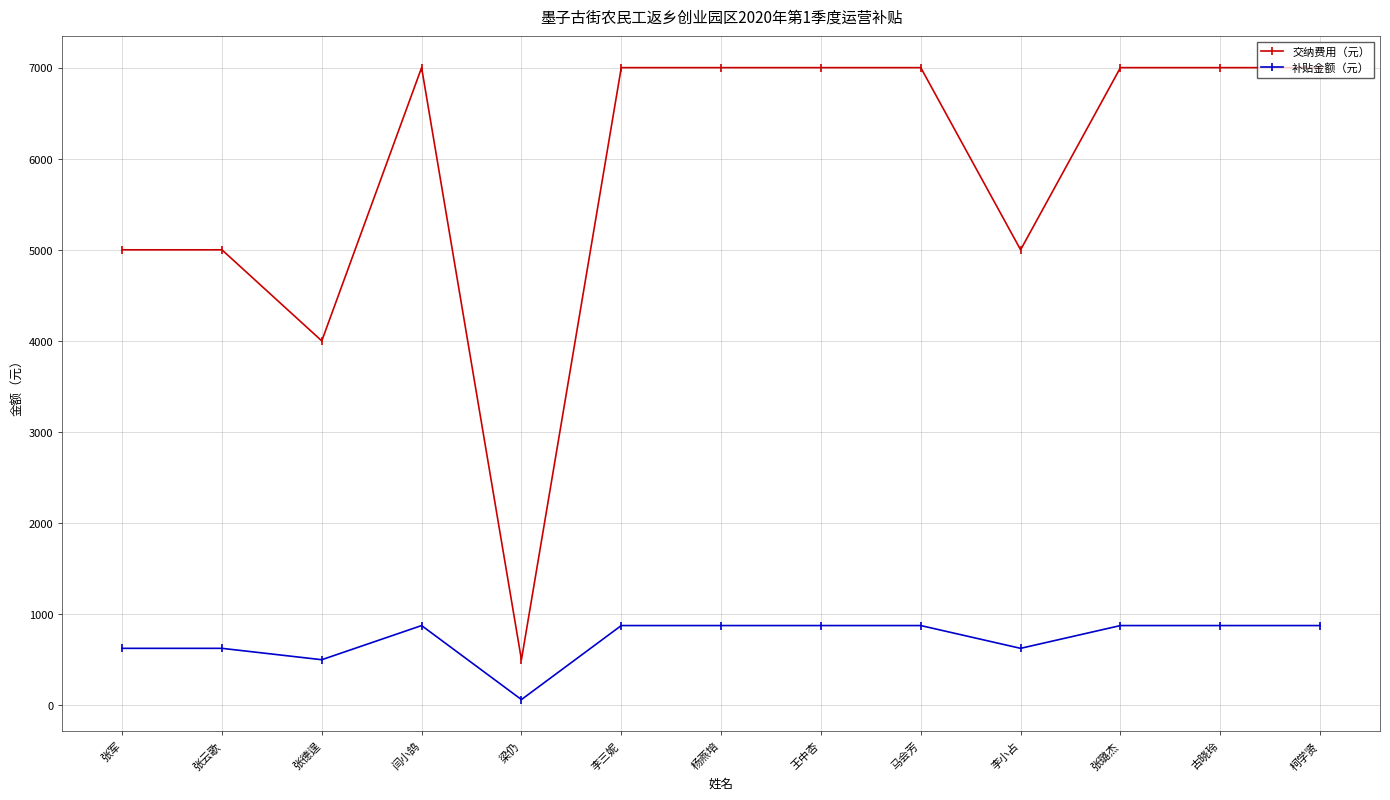

Which series has the largest total across all categories?

交纳费用（元）